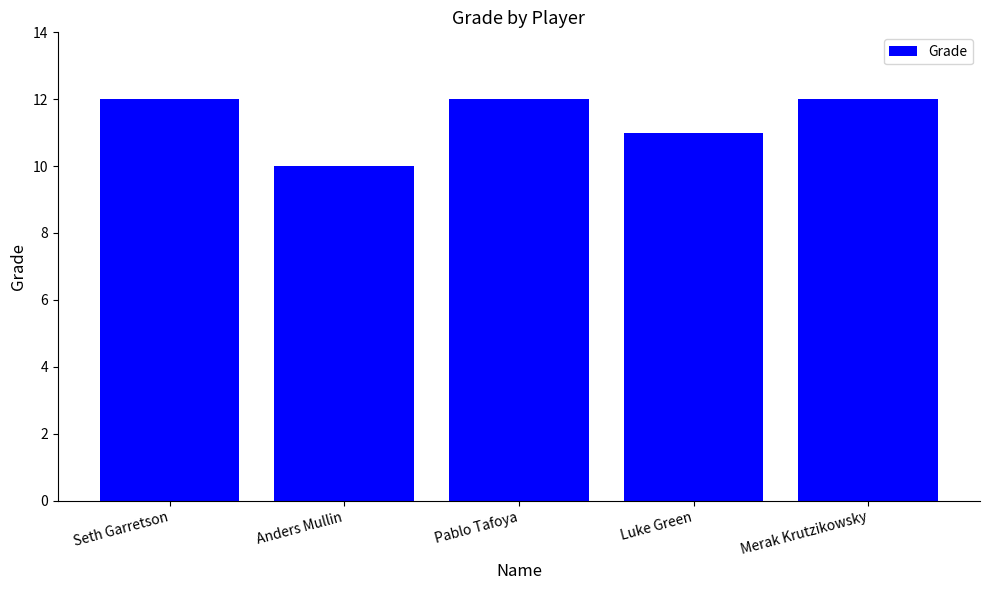

What is the difference between the second highest and minimum values?

2